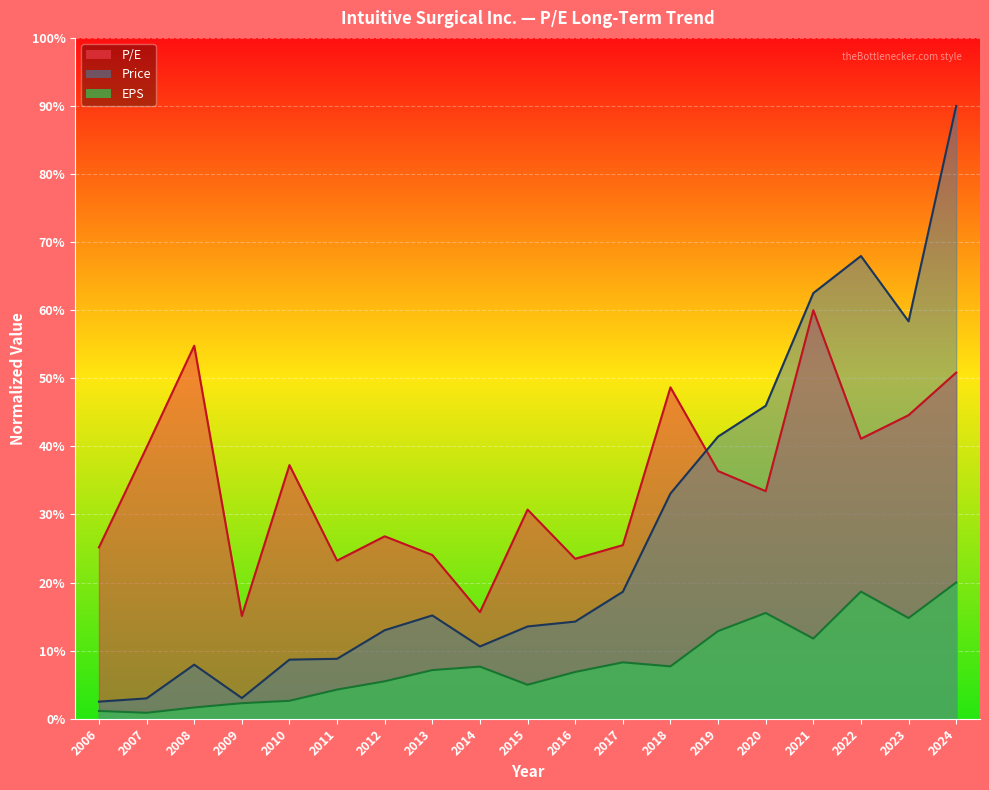

How many data points in Price are less than 14?

9